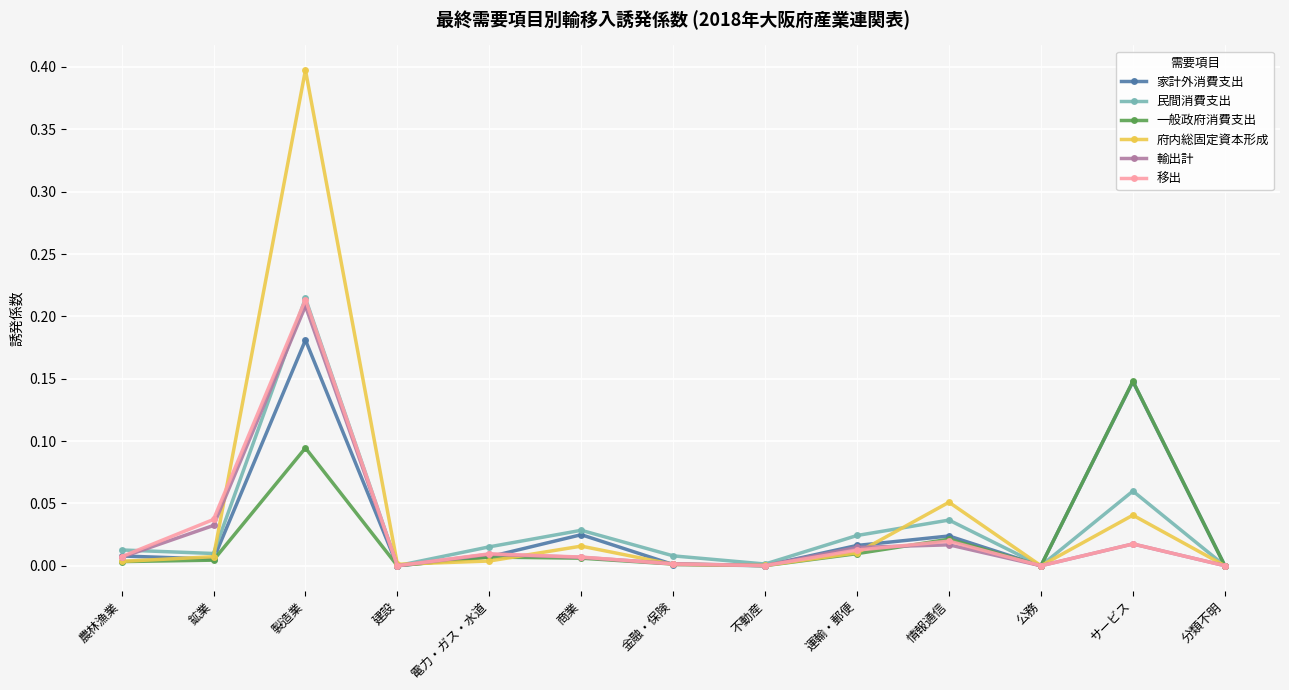

At which category does 移出 reach its first local peak?

製造業